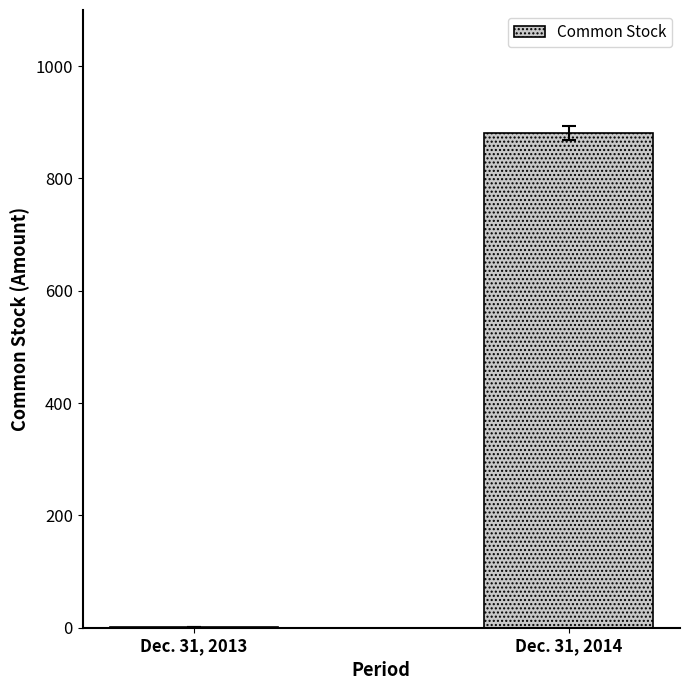

How many data points does each series have?

2